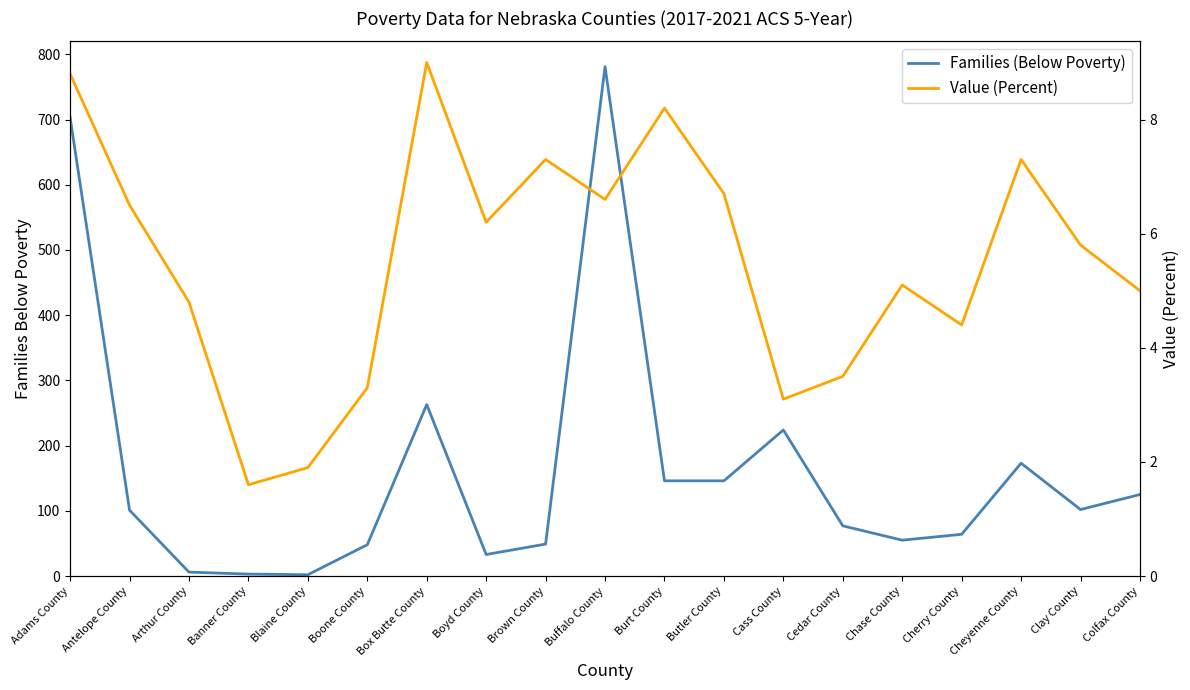

At which label is Value (Percent) closest to 5?

Colfax County